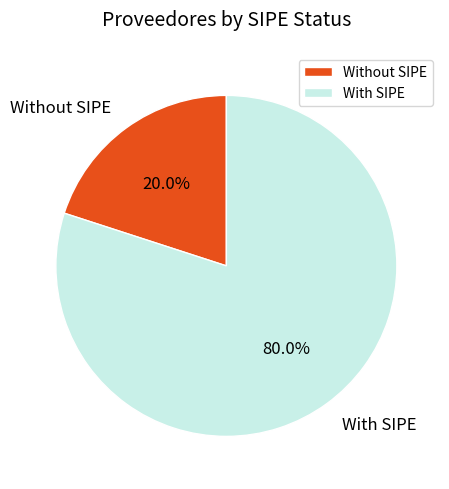

Combined, what portion of the pie is Without SIPE and With SIPE?

100.0%